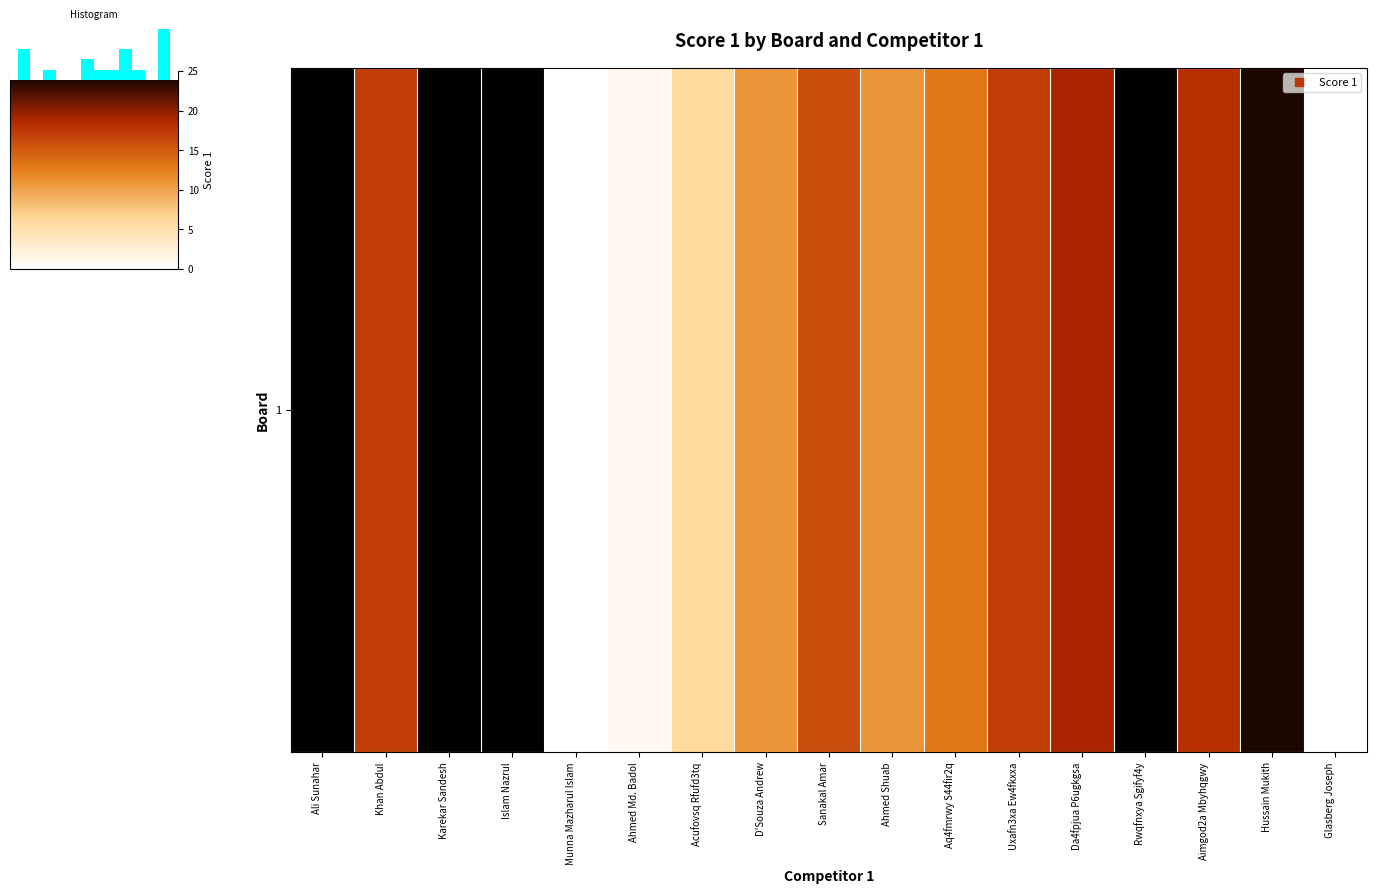

Reading right to left, extract all data points from this chart.

Glasberg Joseph=0	Hussain Mukith=24	Aimgod2a Mbyhqgwy=18	Rwqfnxya Sgifyf4y=25	Da4fpjua P6ugkgsa=19	Uxafn3xa Ew4fkxxa=17	Aq4fmrwy S44fir2q=13	Ahmed Shuab=11	Sanakal Amar=16	D'Souza Andrew=11	Acufovsq Rfufd3tq=6	Ahmed Md. Badol=1	Munna Mazharul Islam=0	Islam Nazrul=25	Karekar Sandesh=25	Khan Abdul=17	Ali Sunahar=25